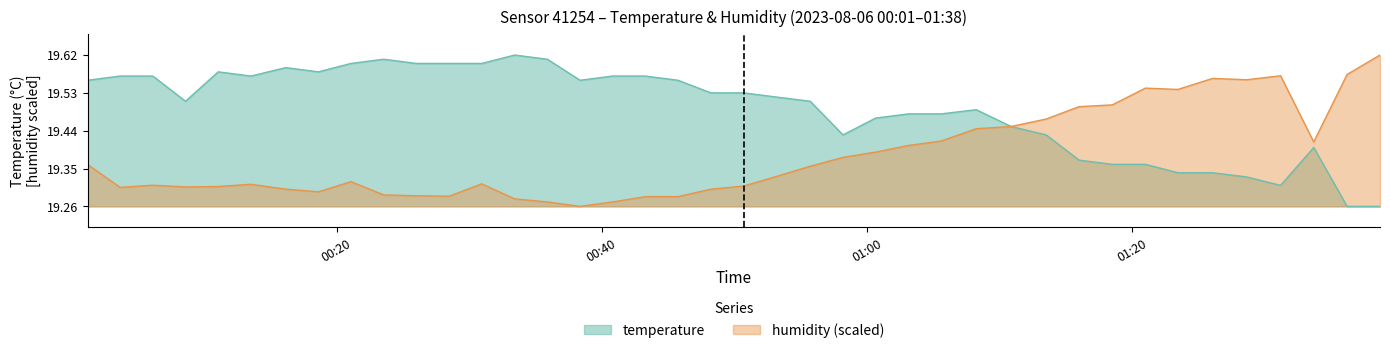

How many lines are shown in the chart?

2